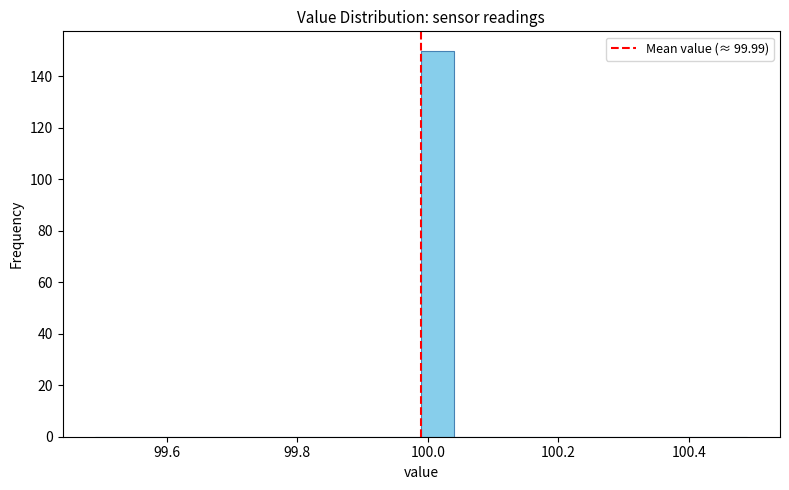

Read against the x-axis, roughly where is the centre of the tallest bar?

100.02